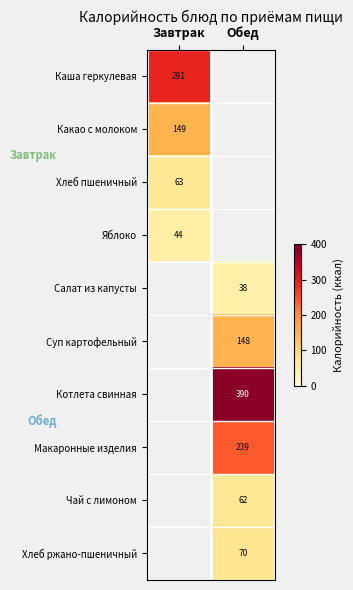

Is the value of Котлета свинная at Обед greater than the value of Каша геркулевая at Завтрак?

Yes